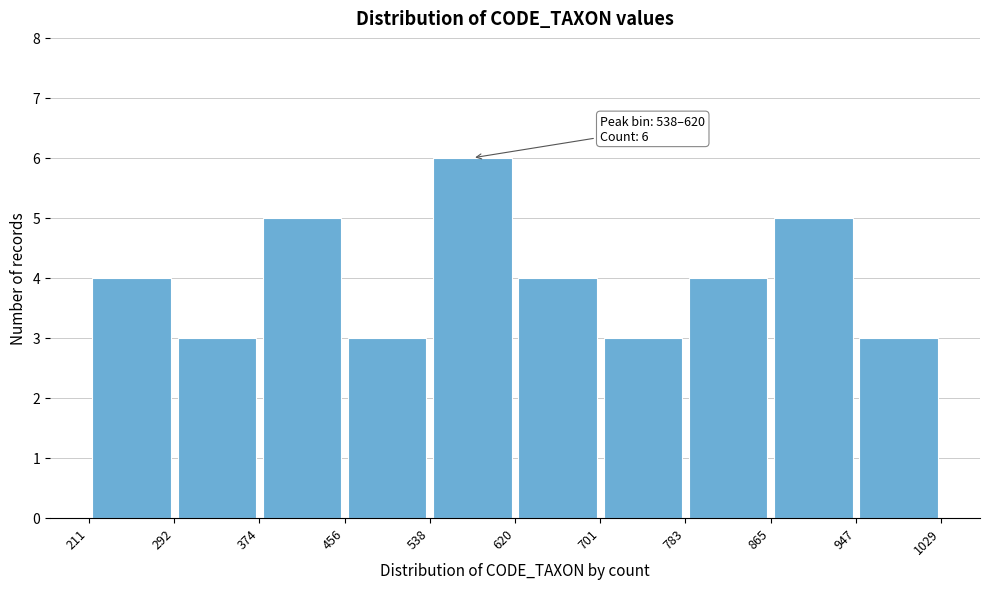

Which range on the x-axis has the tallest bar?

538 to 620